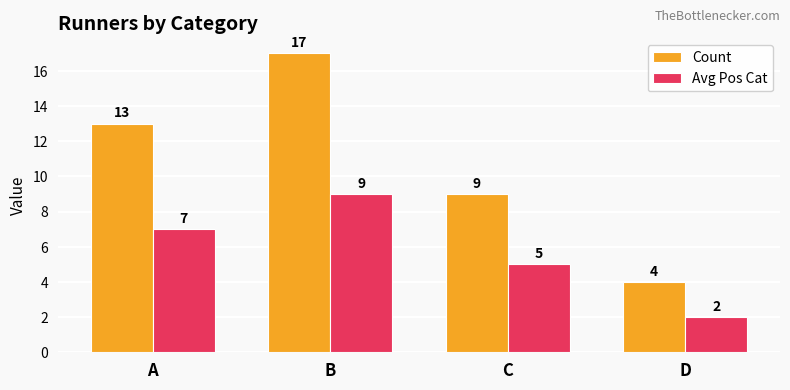

Which series has the largest total across all categories?

Count